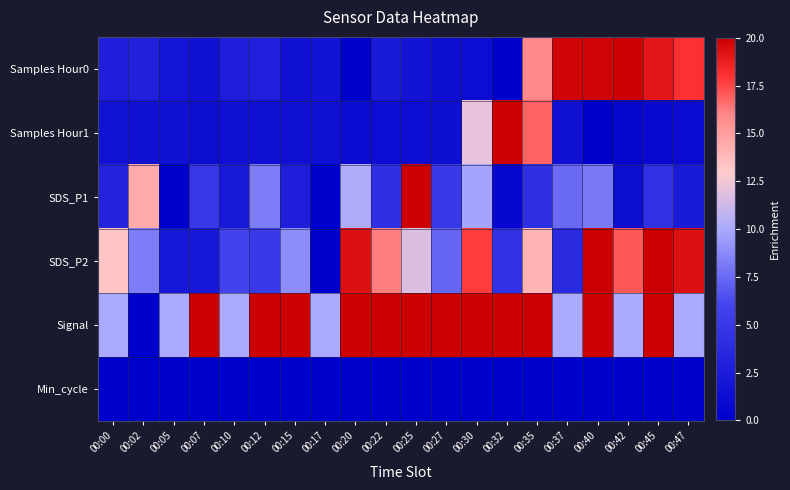

What is the greatest value displayed?

20.0